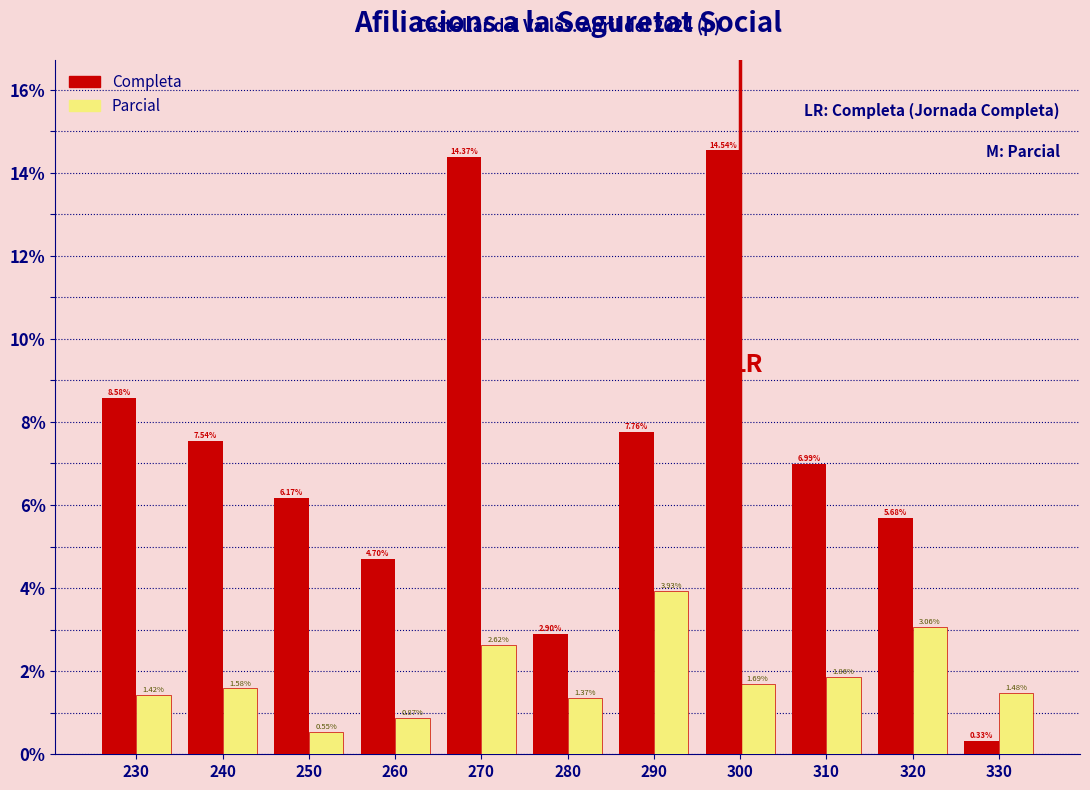

Which series has the largest total across all categories?

Completa